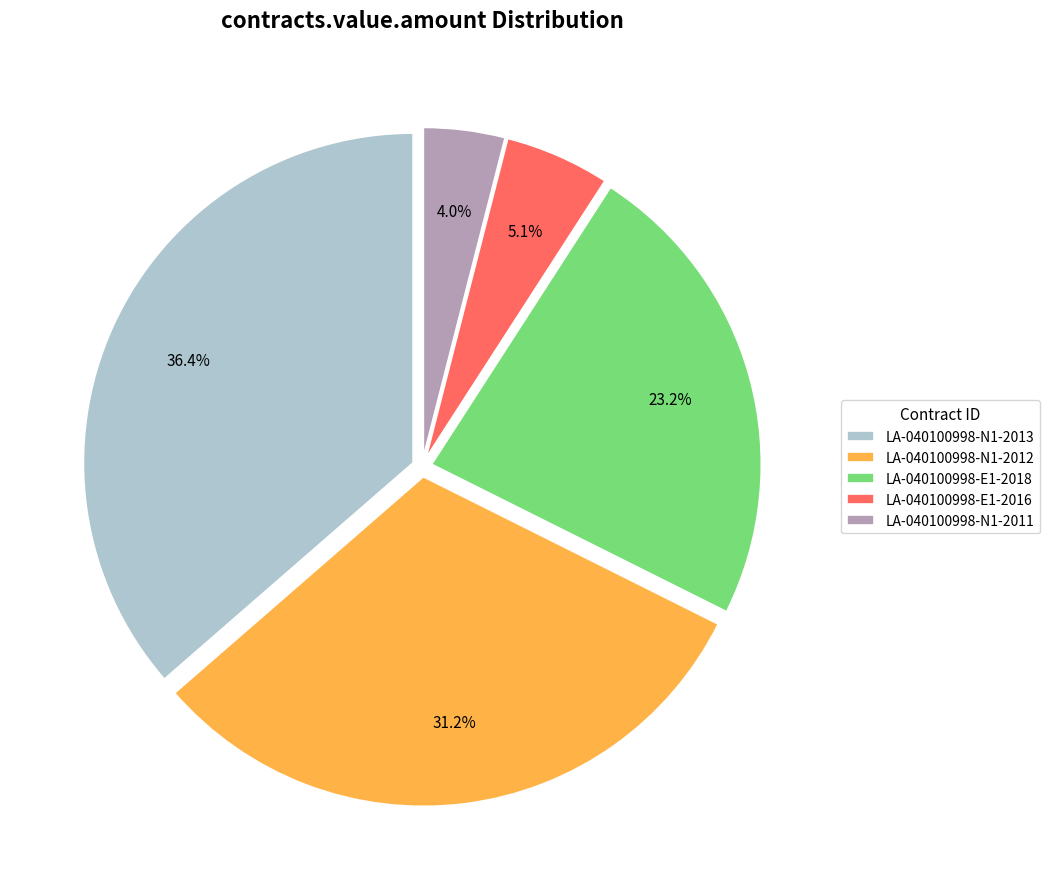

Count the number of slices in the pie.

5